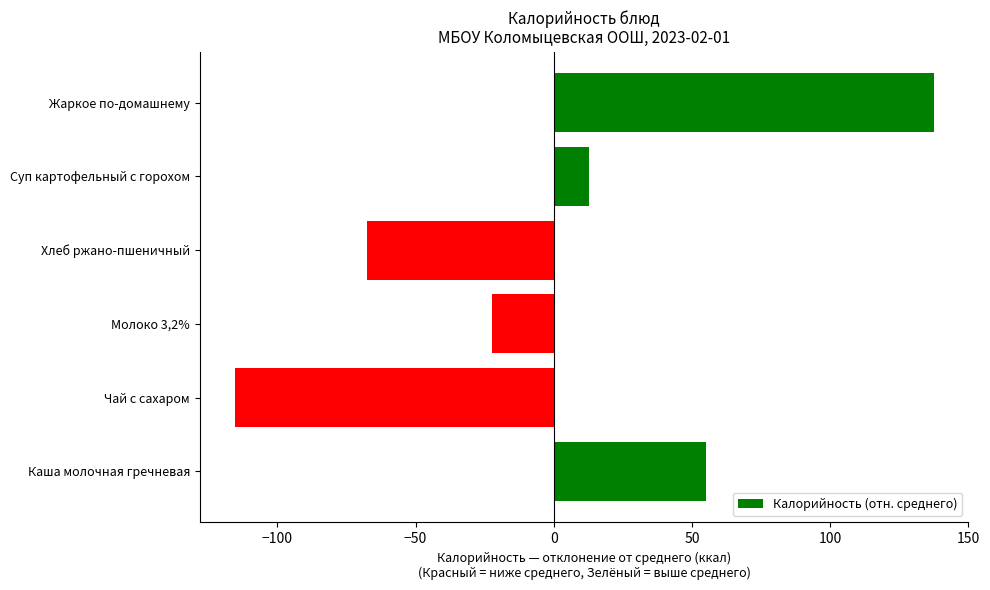

Rank the categories by value from highest to lowest.

Жаркое по-домашнему, Каша молочная гречневая, Суп картофельный с горохом, Молоко 3,2%, Хлеб ржано-пшеничный, Чай с сахаром